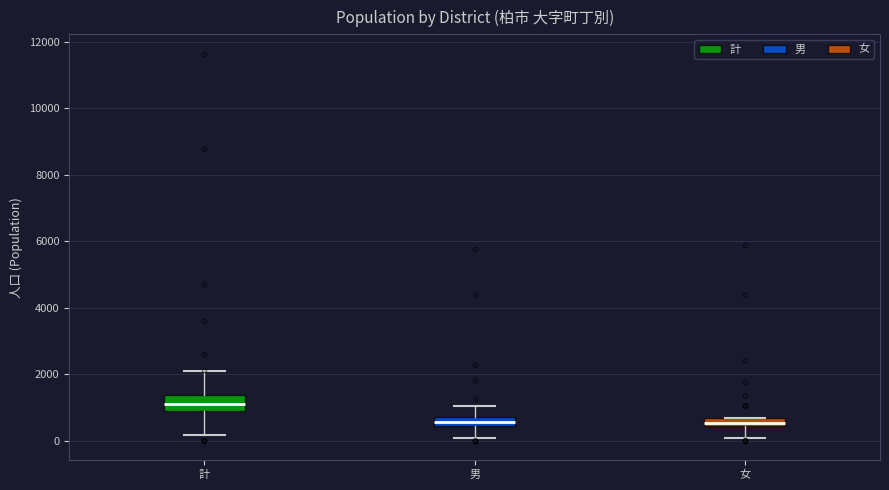

Comparing the boxes themselves (not the whiskers), which one is the tallest?

計